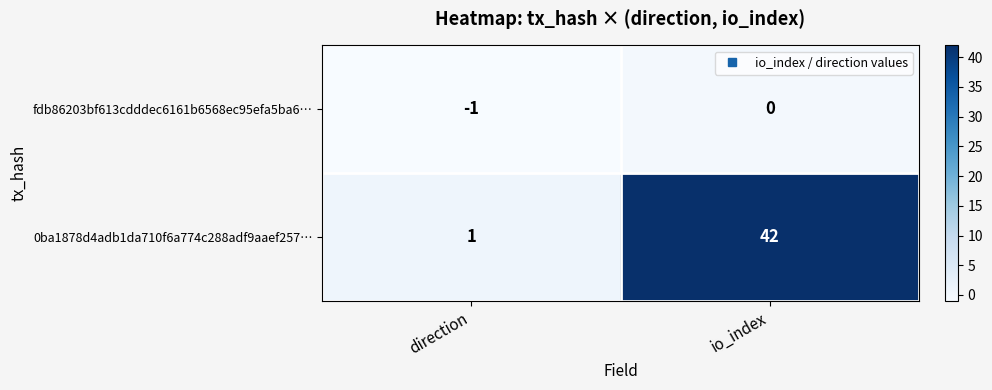

What is the average value of the 0ba1878d4adb1da710f6a774c288adf9aaef257… series?

22